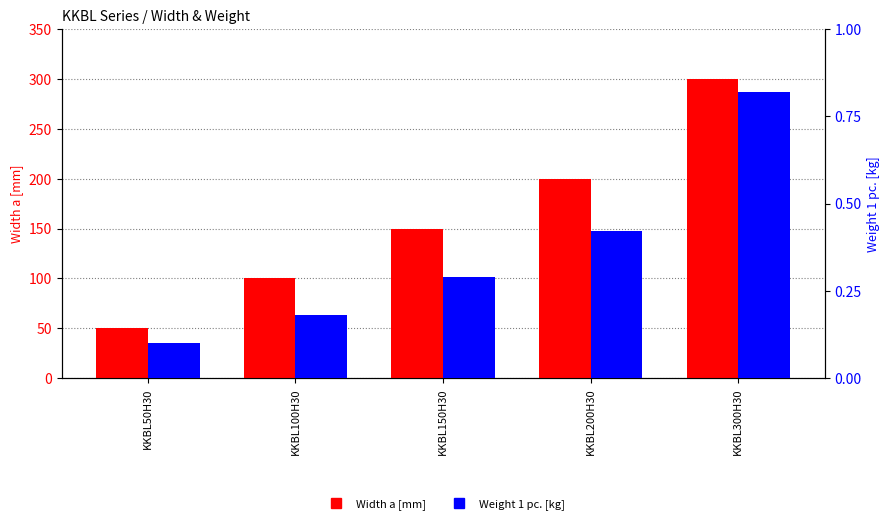

Where is Width a [mm] nearest to the value 175?

KKBL150H30